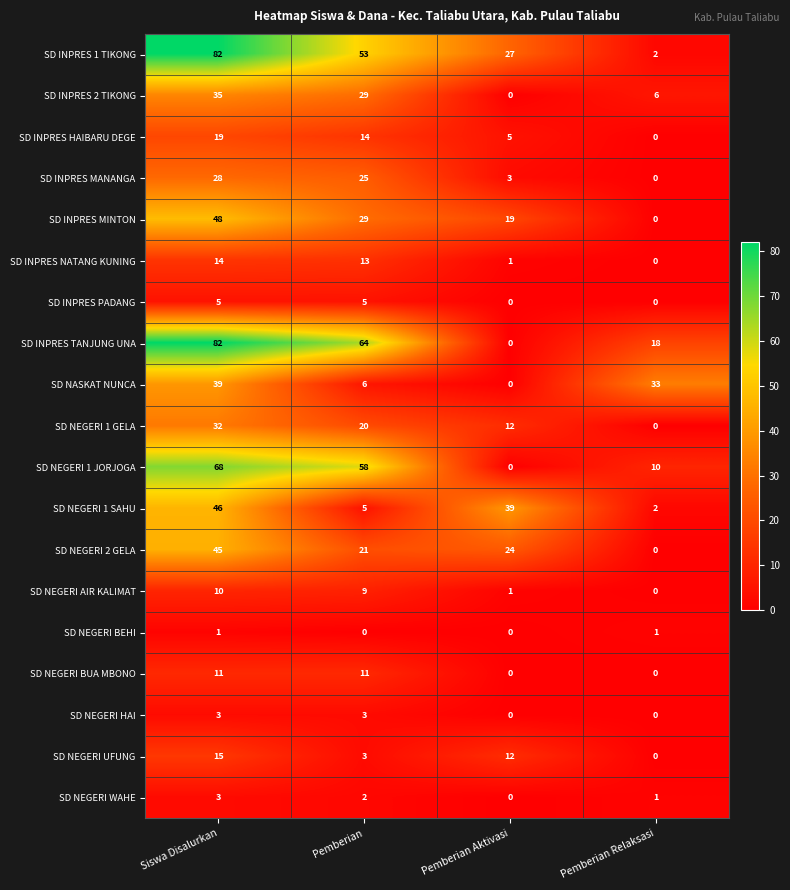

Which series has the widest spread of values?

SD INPRES TANJUNG UNA